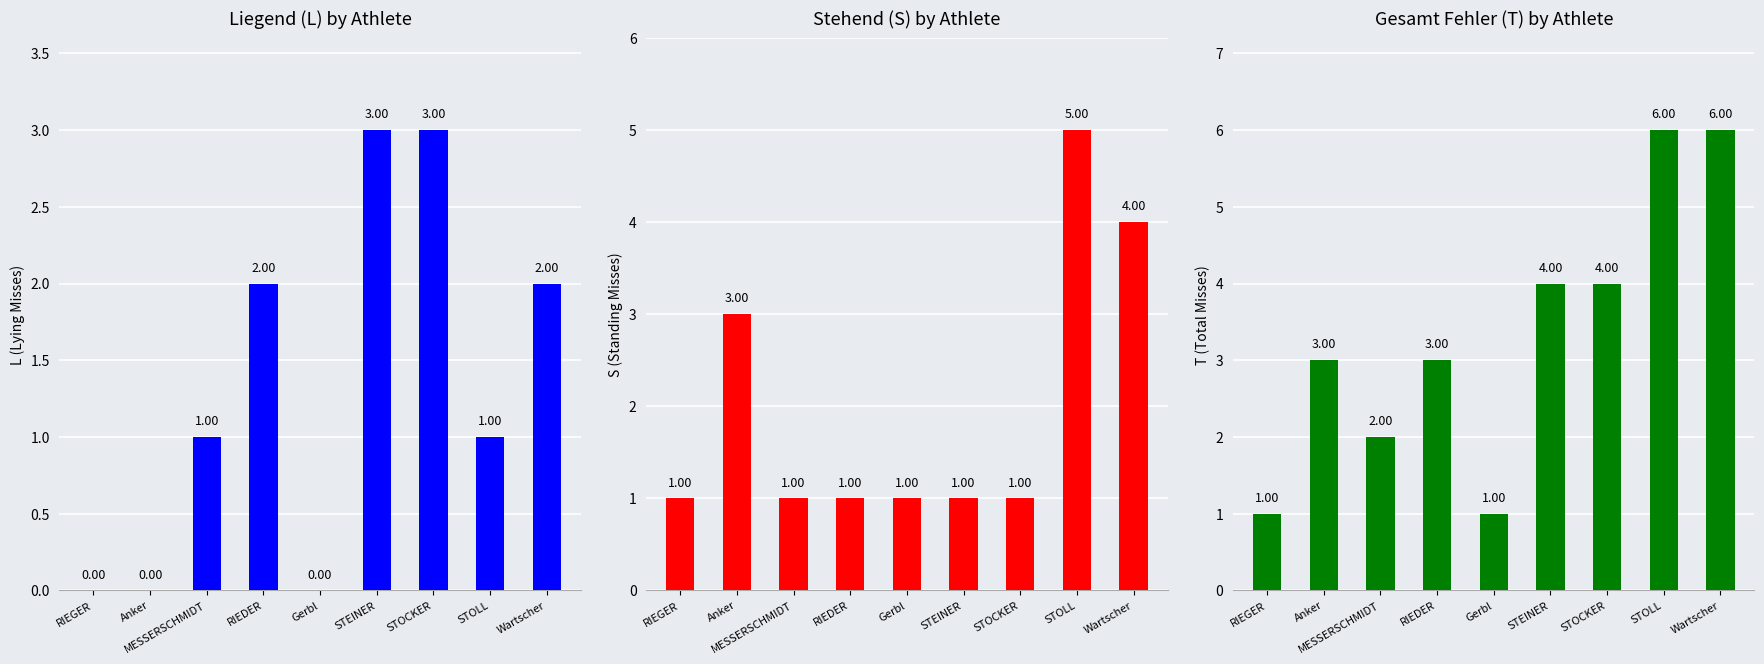

What is the difference between the maximum and minimum values in the T series?

5